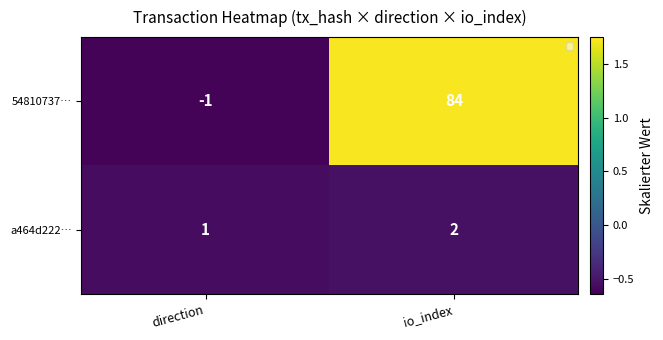

The a464d222… series shows -0.2 at io_index. True or false?

False